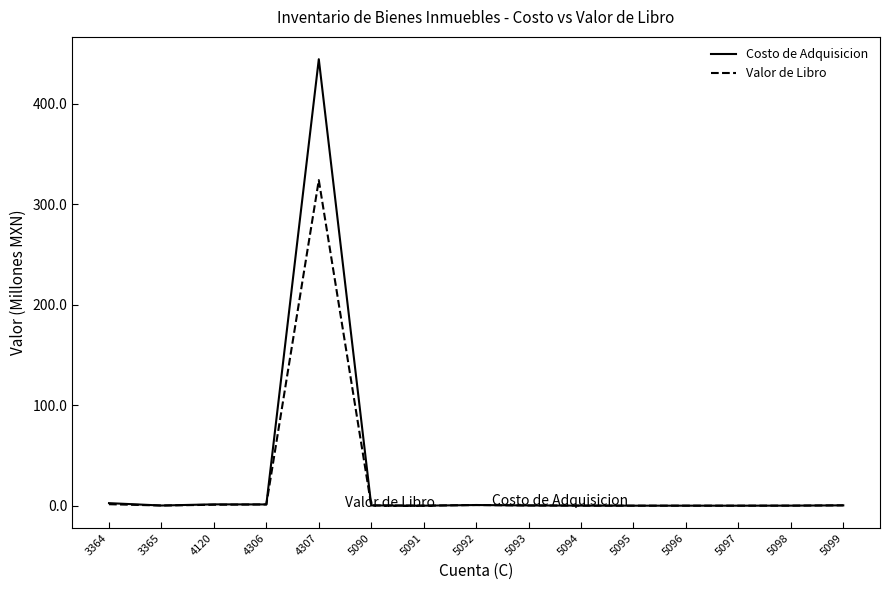

Does the chart display data point markers on the line(s)?

No